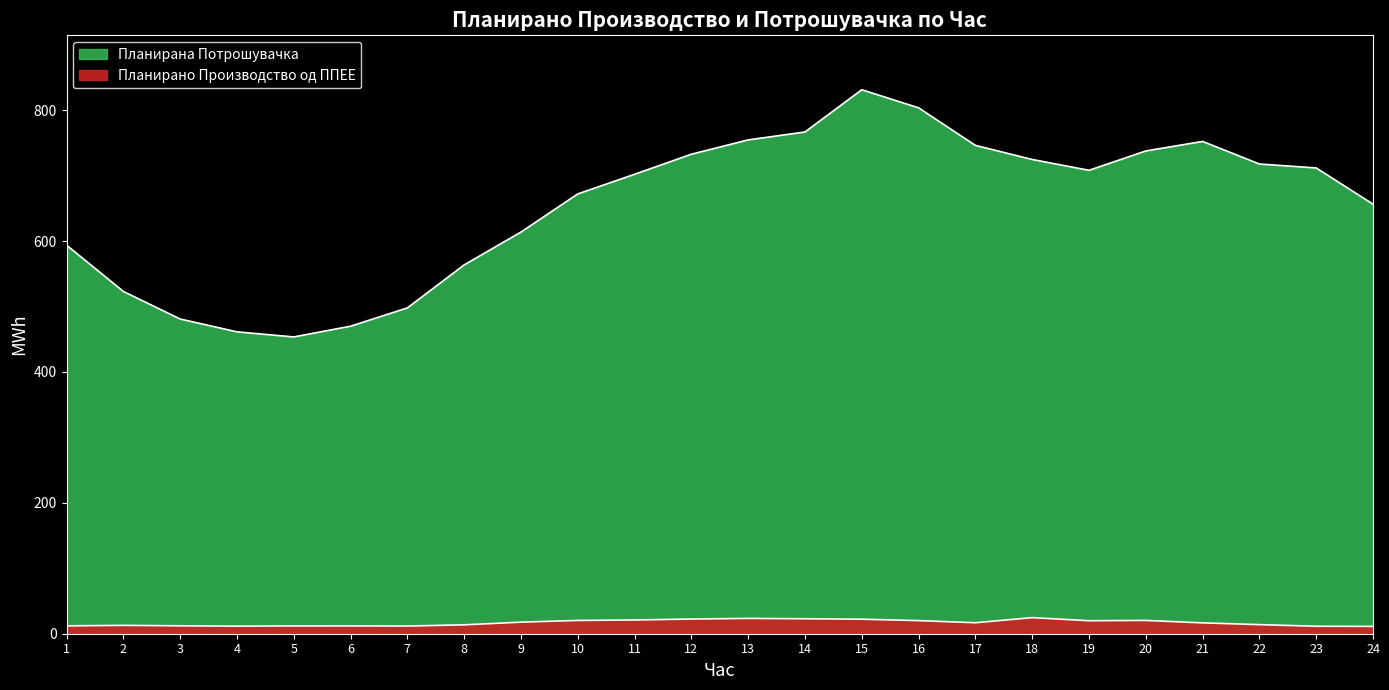

Does the chart display data point markers on the line(s)?

No